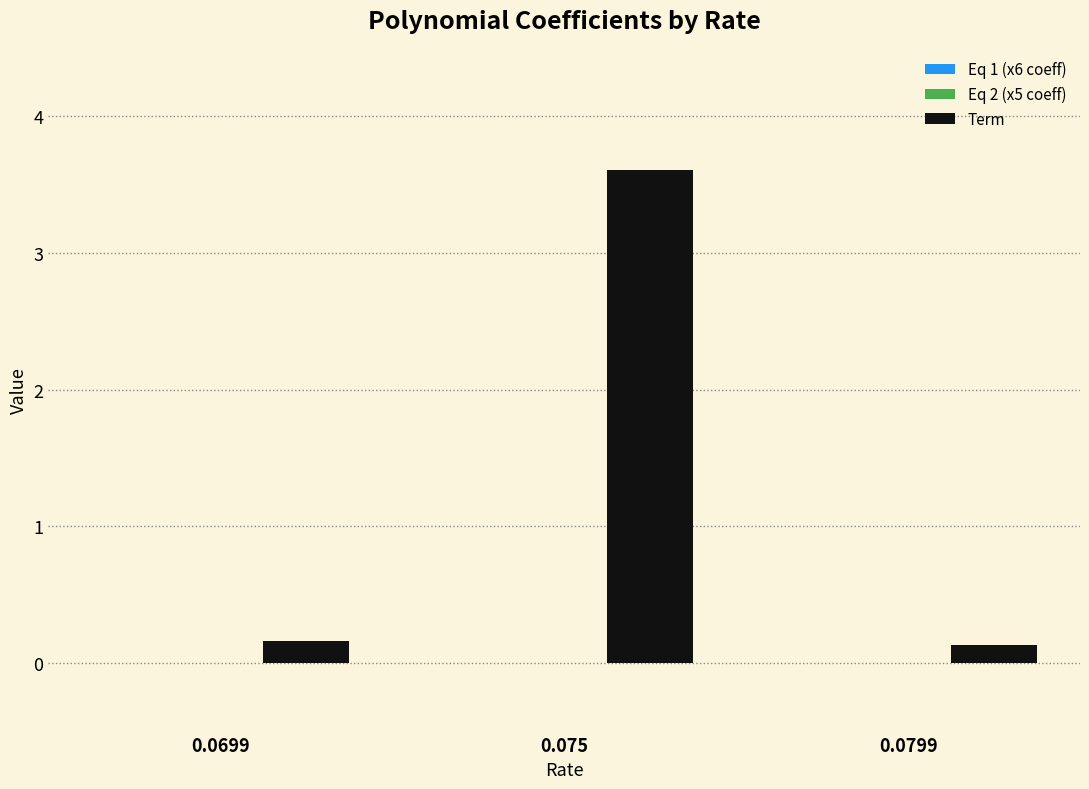

At which category is the sum across all series the highest?

0.075